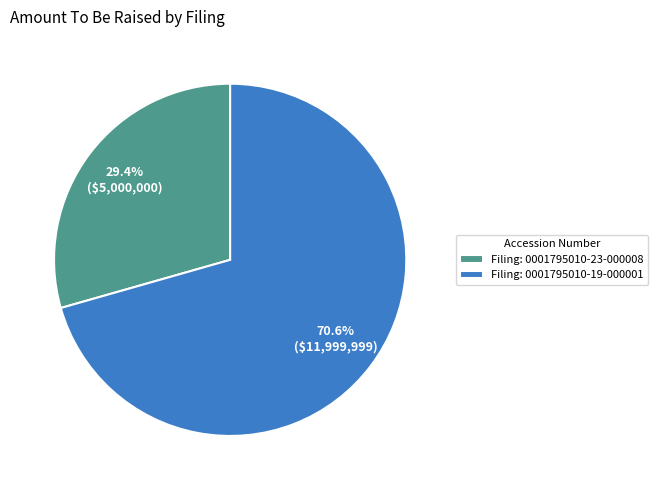

Which slice is the largest?

Filing: 0001795010-19-000001